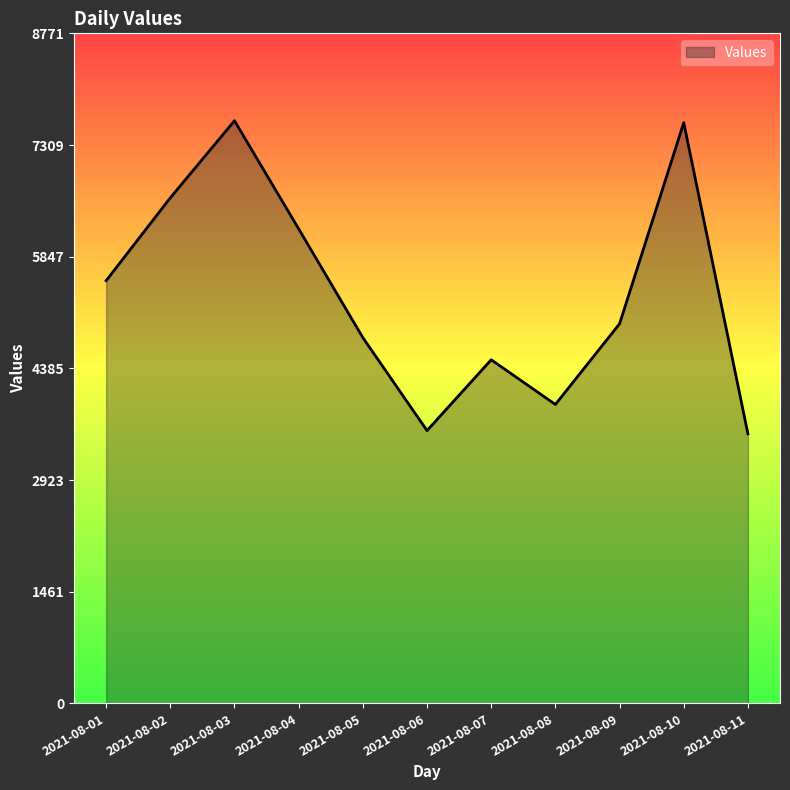

What is the difference between the values at 2021-08-04 and 2021-08-11?

2683